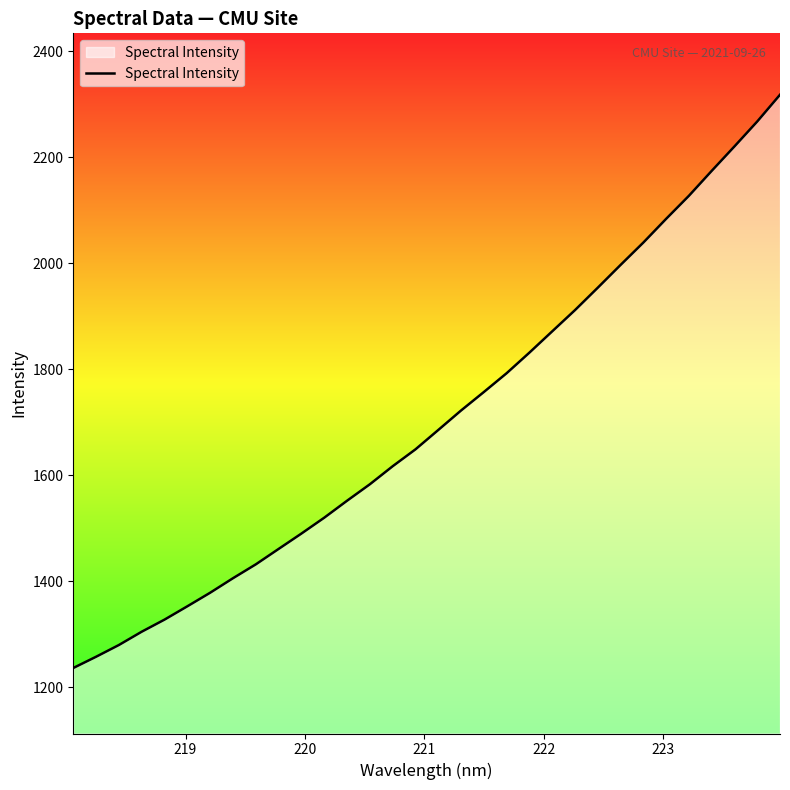

What is the difference between the maximum and minimum values?

1081.9